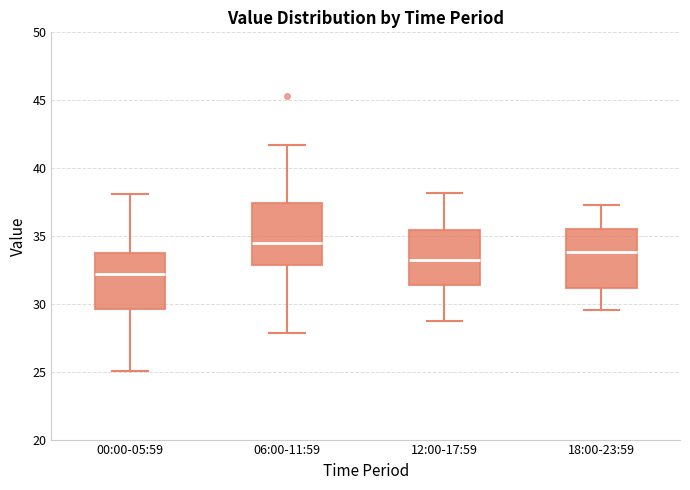

Reading left to right, transcribe this box plot: for each box, give where its median line is, the range the box spans, and where its two whiskers end, as read against the y-axis. The values are not printed on the chart, so give them approximately, as read against the axis.

00:00-05:59: median 32.0, box 29.5 to 34.0, whiskers 25.0 to 38.0
06:00-11:59: median 34.5, box 33.0 to 37.5, whiskers 28.0 to 41.5
12:00-17:59: median 33.5, box 31.5 to 35.5, whiskers 28.5 to 38.0
18:00-23:59: median 34.0, box 31.0 to 35.5, whiskers 29.5 to 37.5